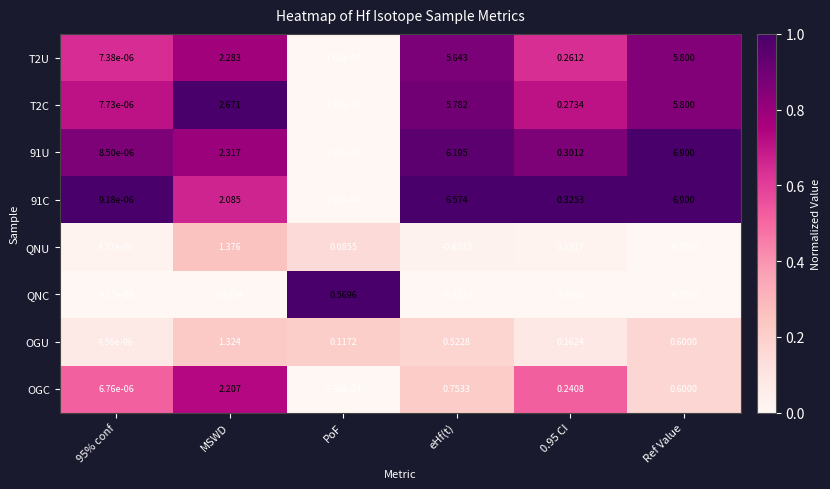

Where does the T2C series first go above 2?

MSWD